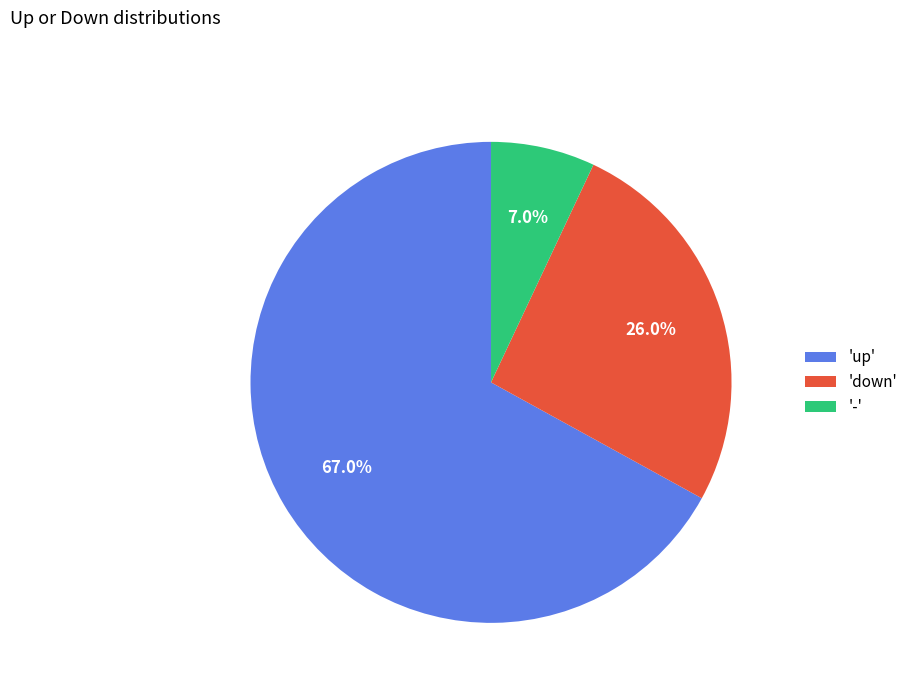

How much of the chart is everything except '-'?

93.0%